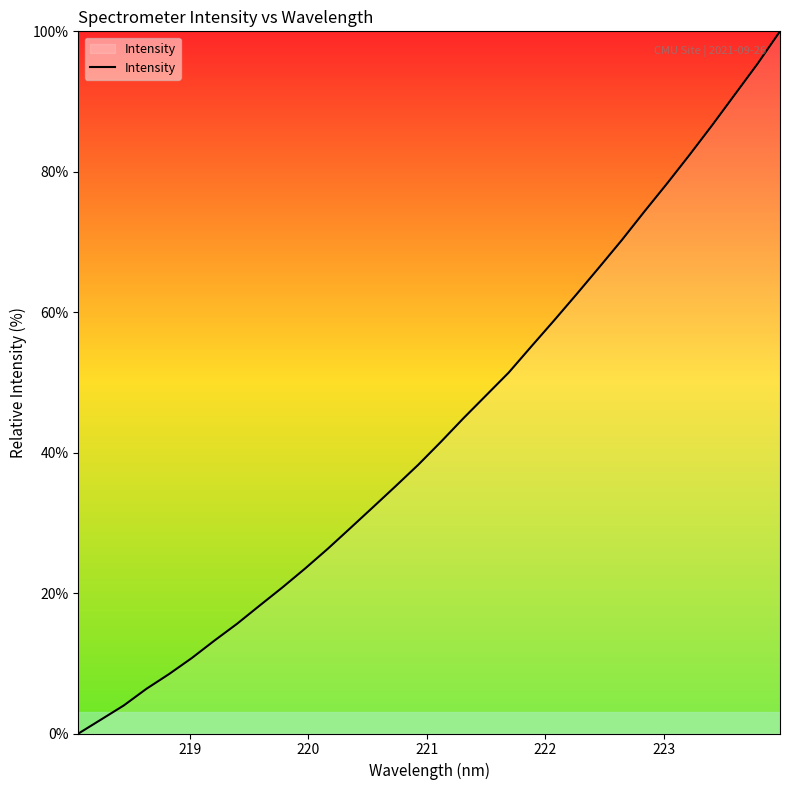

What is the maximum value shown in the chart?

100.0